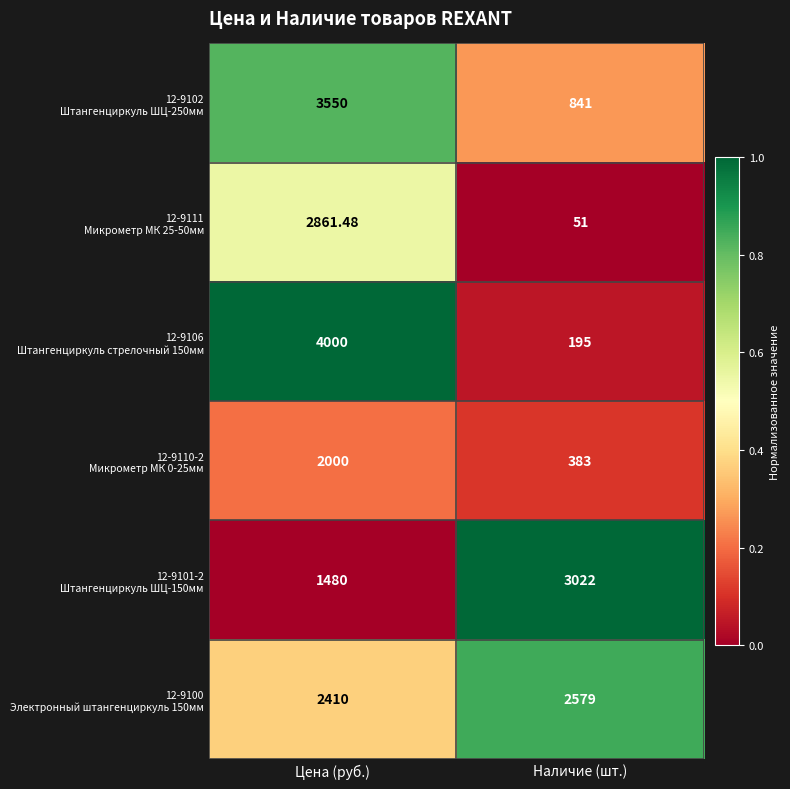

At which category is the sum across all series the highest?

Цена (руб.)